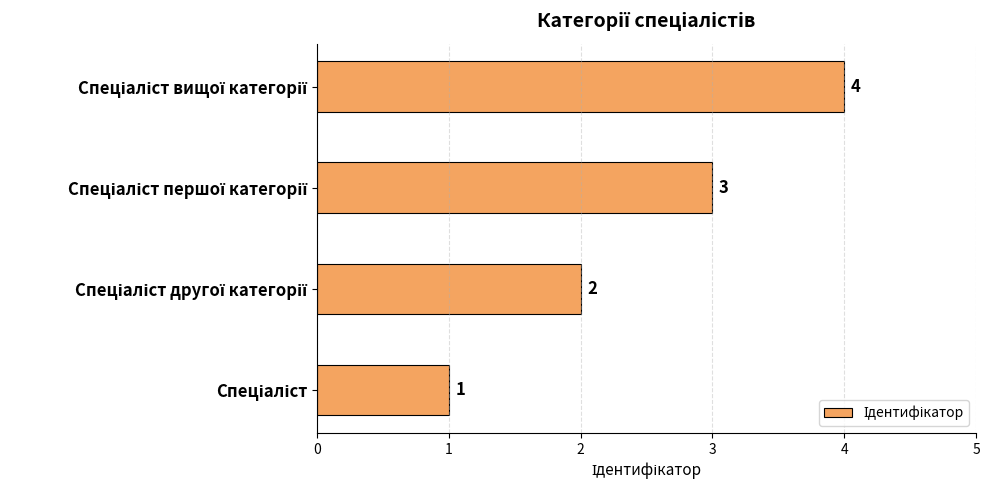

What is the sum of all values?

10